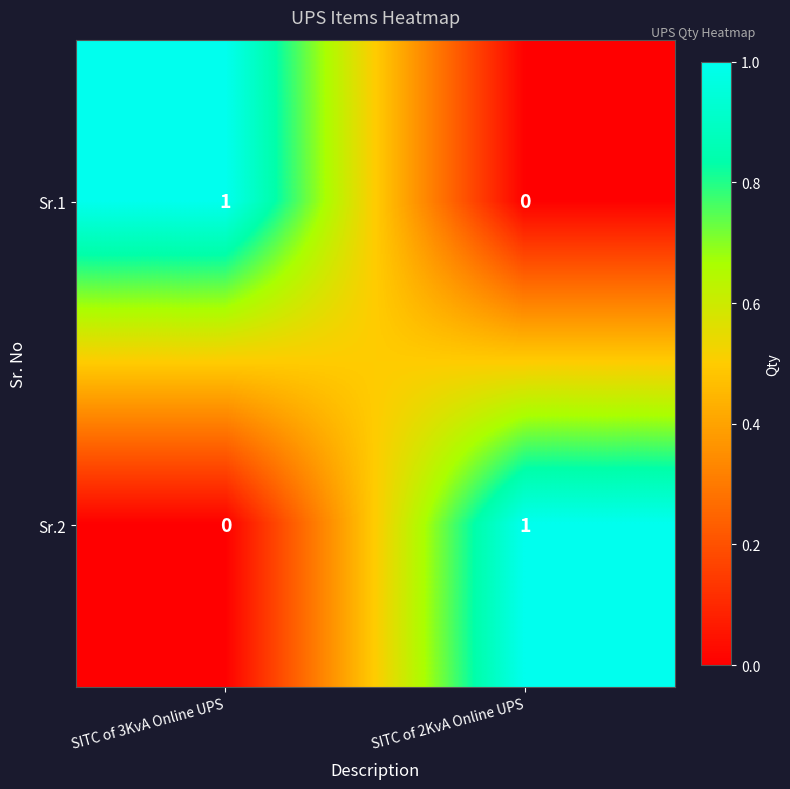

How many values in the Sr.1 series are below 1?

1